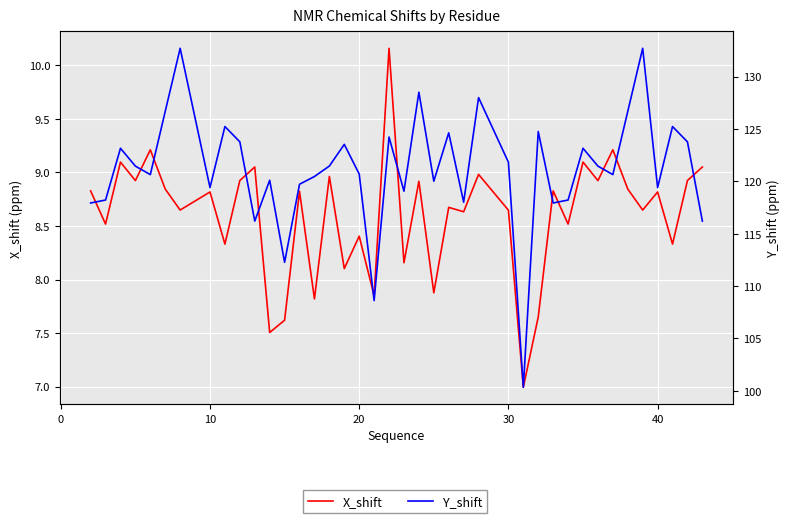

True or false: X_shift and Y_shift cross at least once.

False